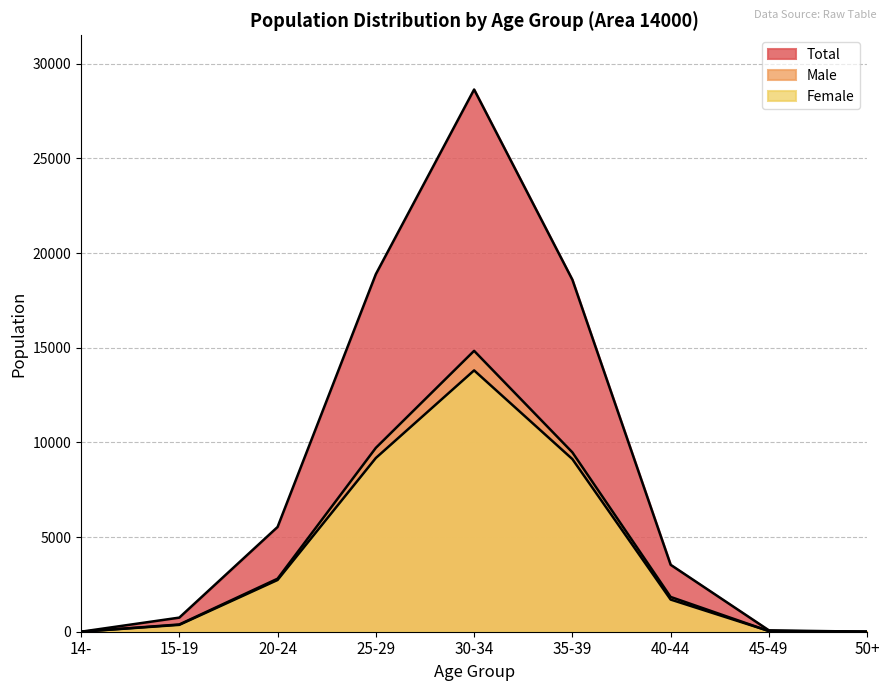

The value of 35-39 at 14101 is 9473. True or false?

True